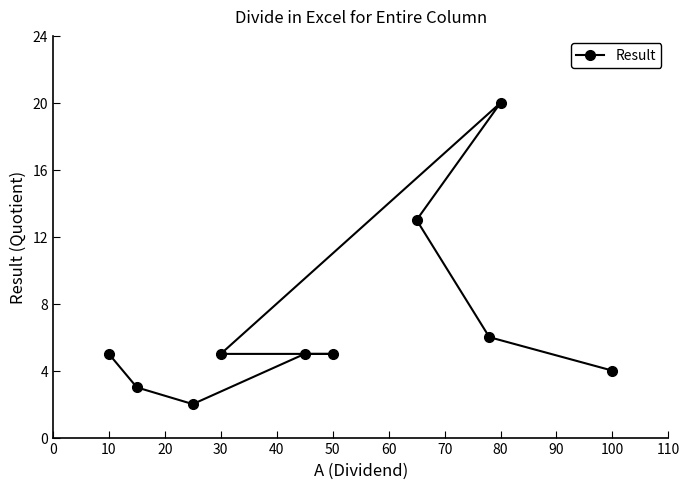

Reading left to right, transcribe all the data shown in this chart.

5	3	2	5	5	5	13	6	20	4